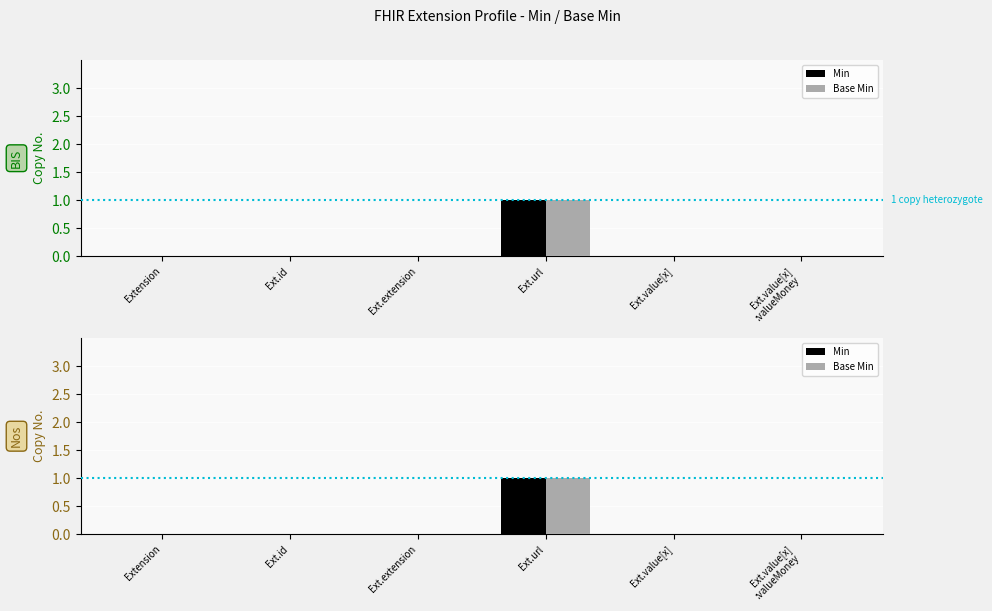

Which series changed the most between Ext.id and Ext.url?

Min